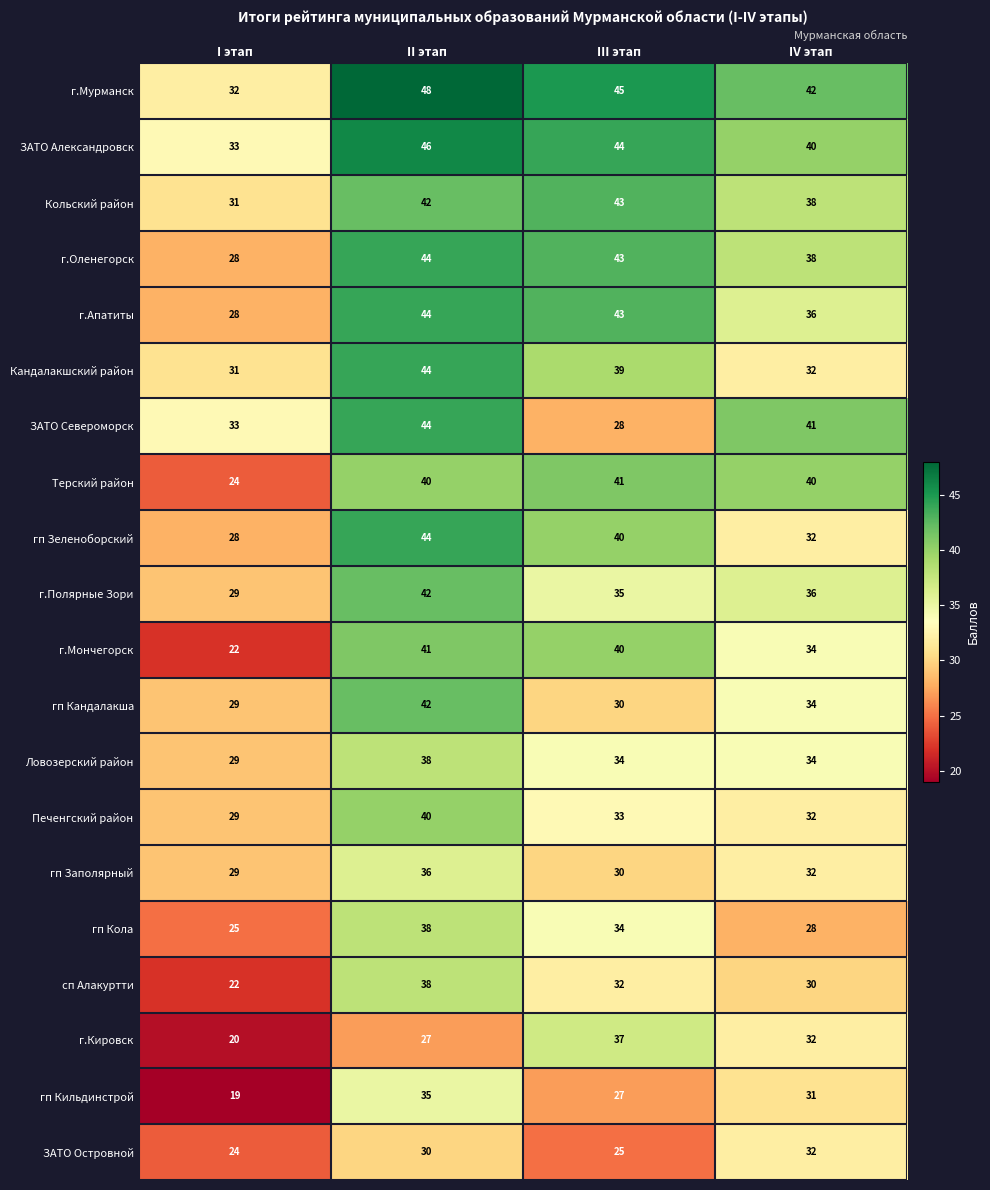

List the labels in order of ЗАТО Североморск value, smallest first.

III этап, I этап, IV этап, II этап